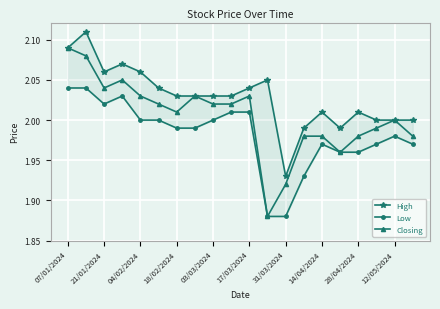

True or false: High has more than 0 points higher than both neighbors.

True